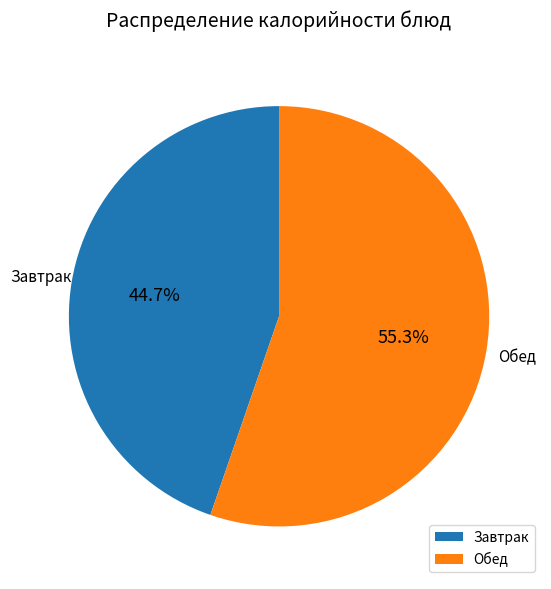

Is there any slice that represents more than half of the pie?

Yes